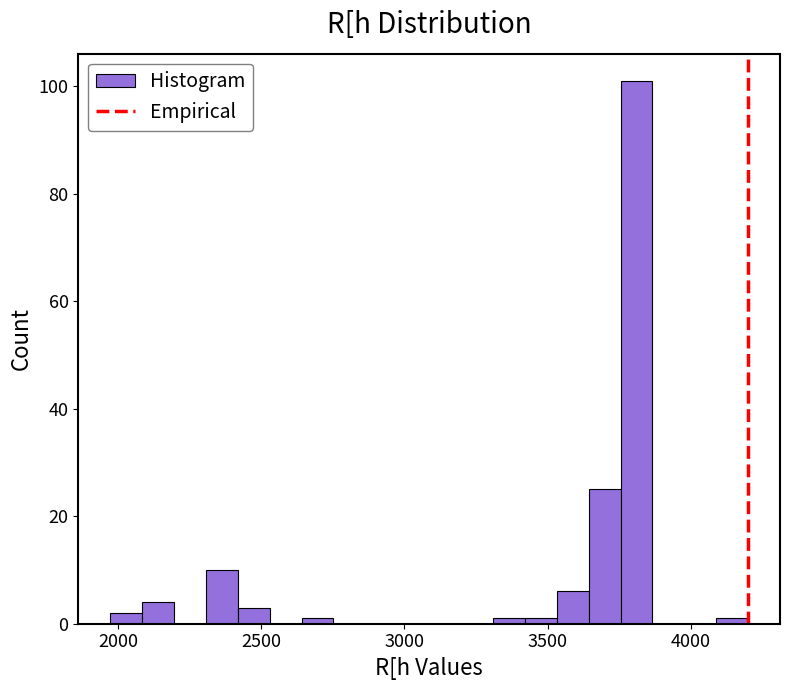

Around what value on the x-axis is the tallest bar? Give the approximate position of its centre, as read against the axis.

3800